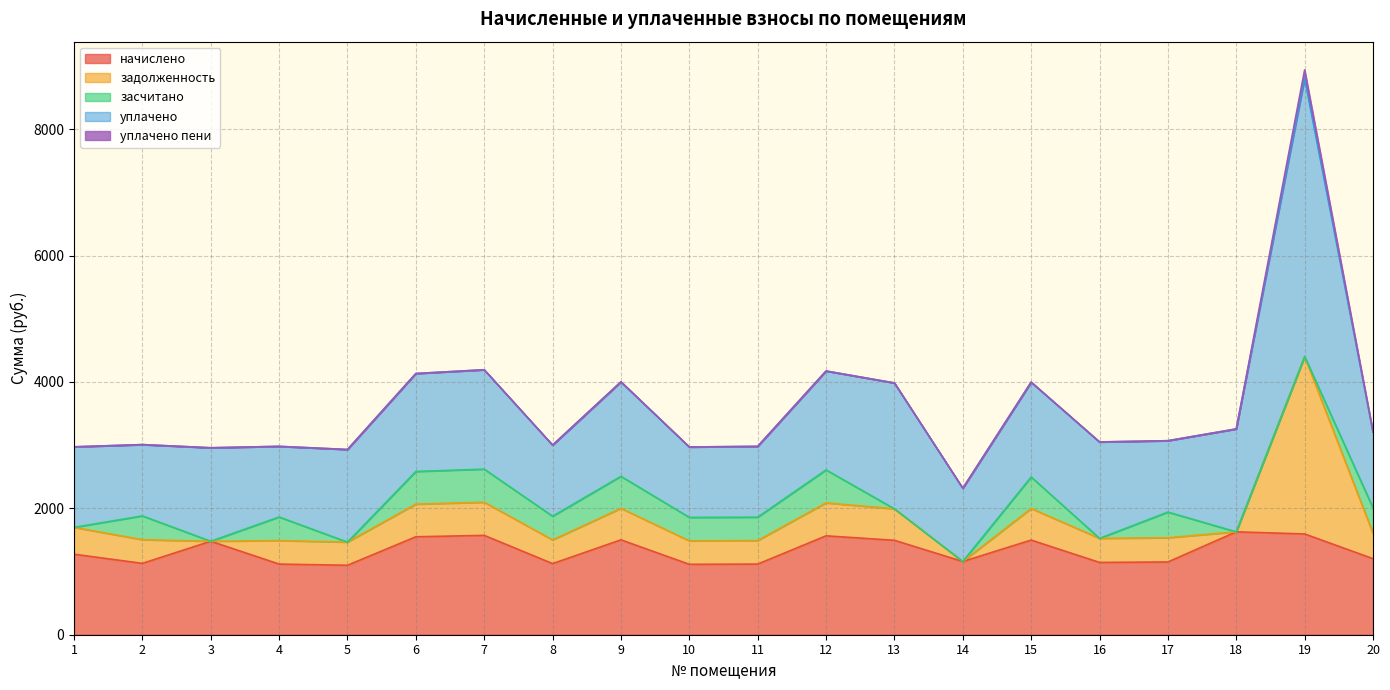

At 9, list the series in order from smallest to largest.

уплачено пени, задолженность, засчитано, уплачено, начислено